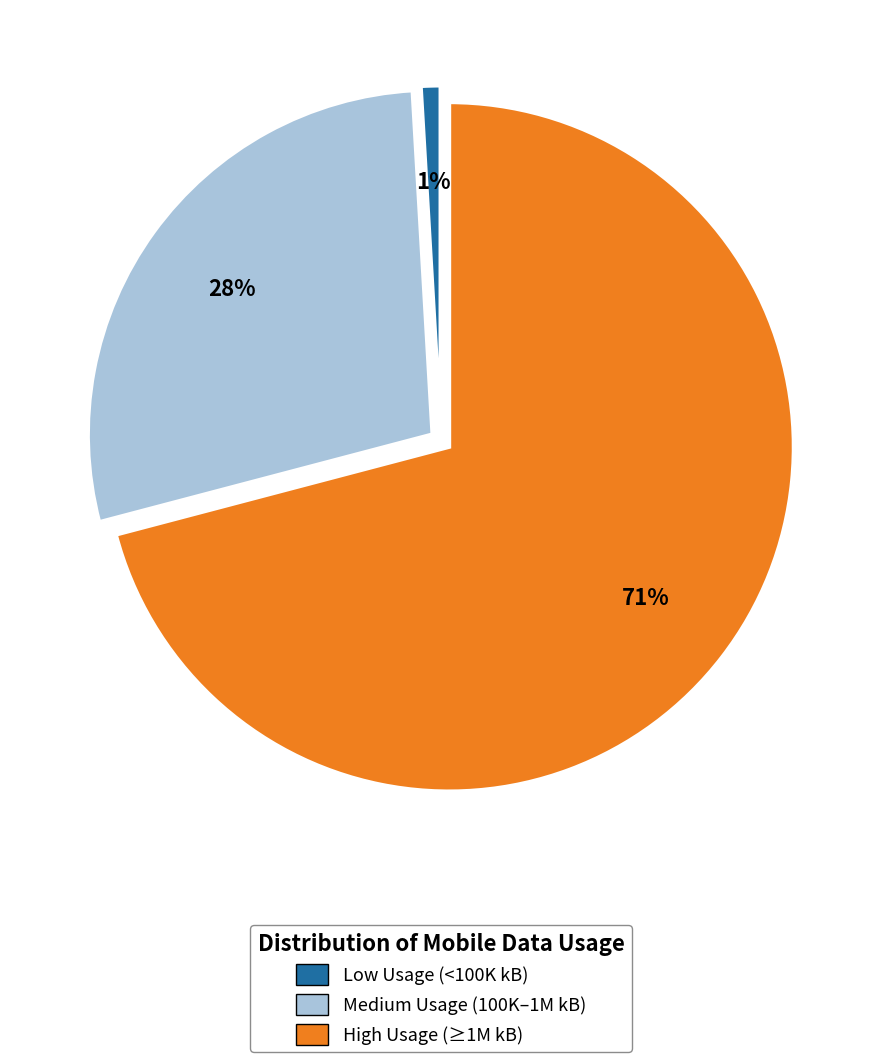

Does any single category account for the majority?

Yes